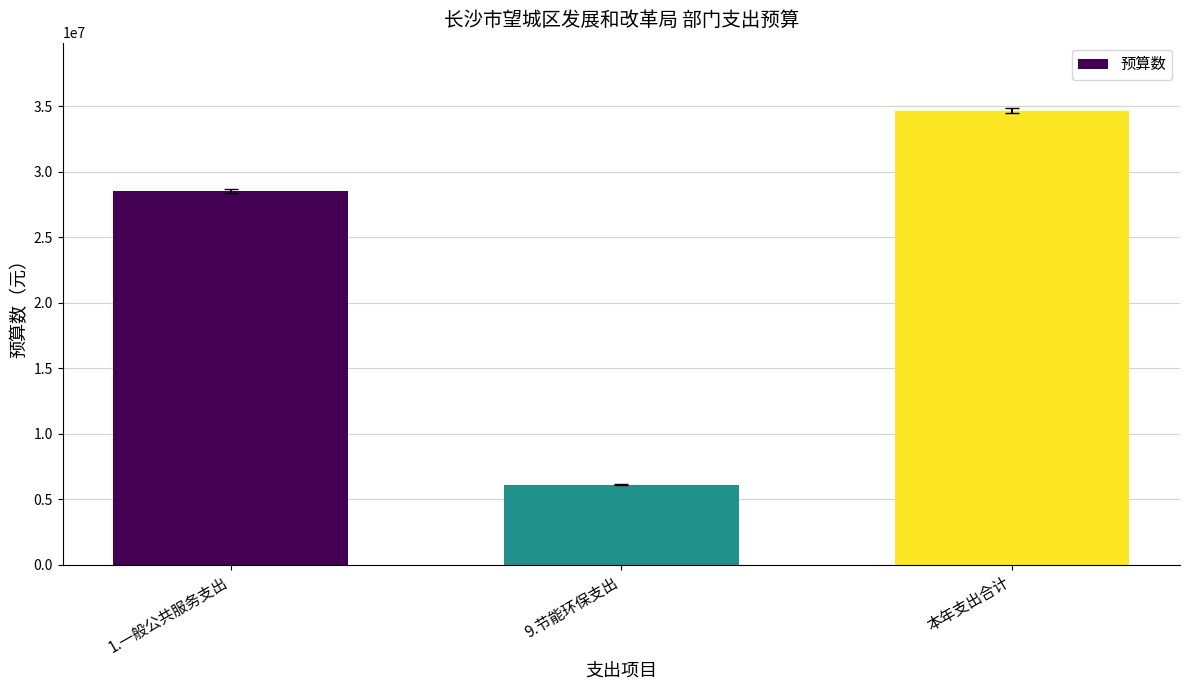

Reading left to right, what are all the values shown in this chart?

28540865	6100000	34640865